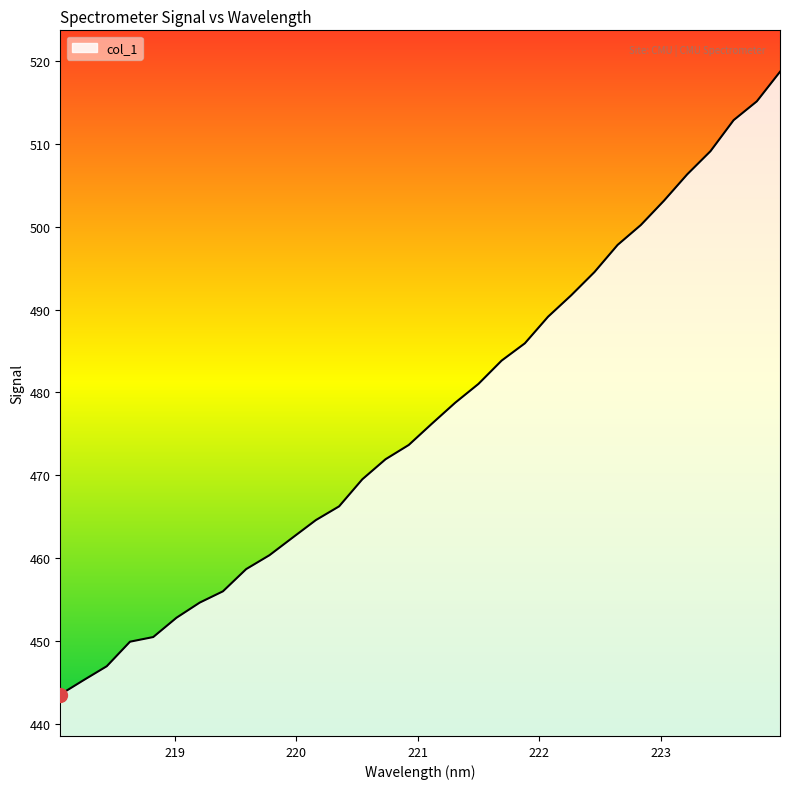

What is the maximum value shown in the chart?

518.7